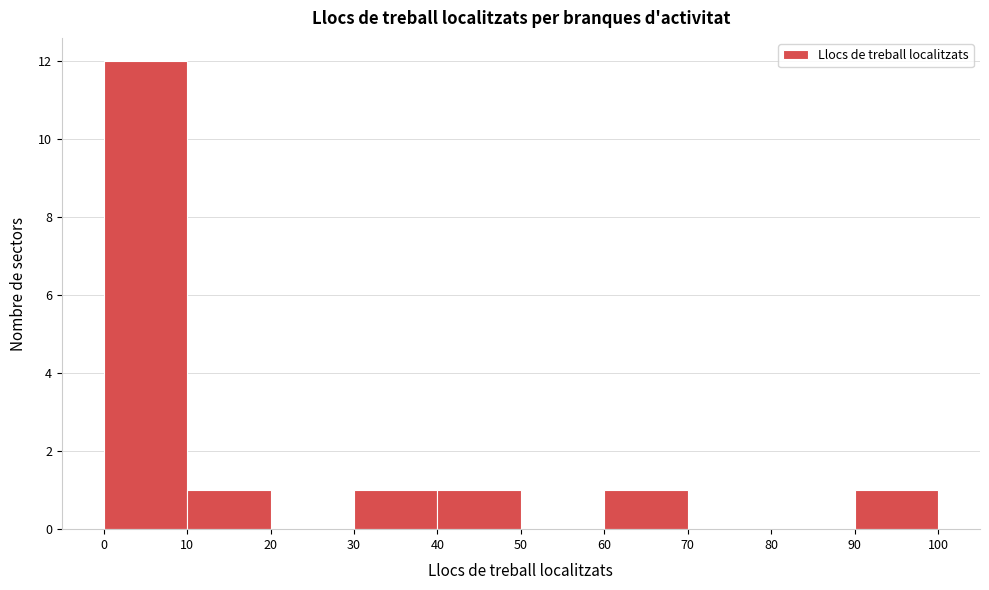

Reading left to right, transcribe this chart: for each bar, give the range it covers on the x-axis and its height. The values are not printed on the chart, so give them approximately, as read against the axis.

0 to 10: 12
10 to 20: 1
20 to 30: 0
30 to 40: 1
40 to 50: 1
50 to 60: 0
60 to 70: 1
70 to 80: 0
80 to 90: 0
90 to 100: 1